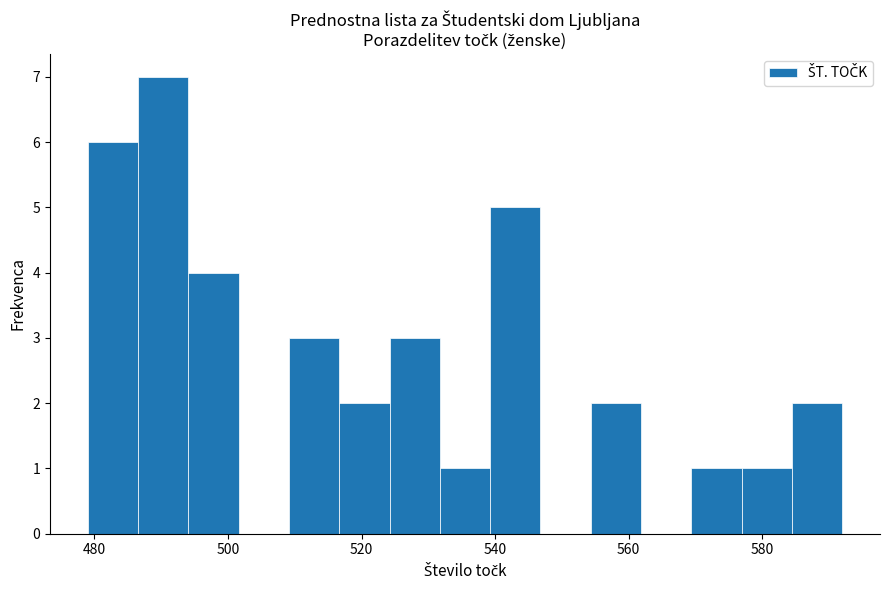

Read against the x-axis, roughly where is the centre of the tallest bar?

490